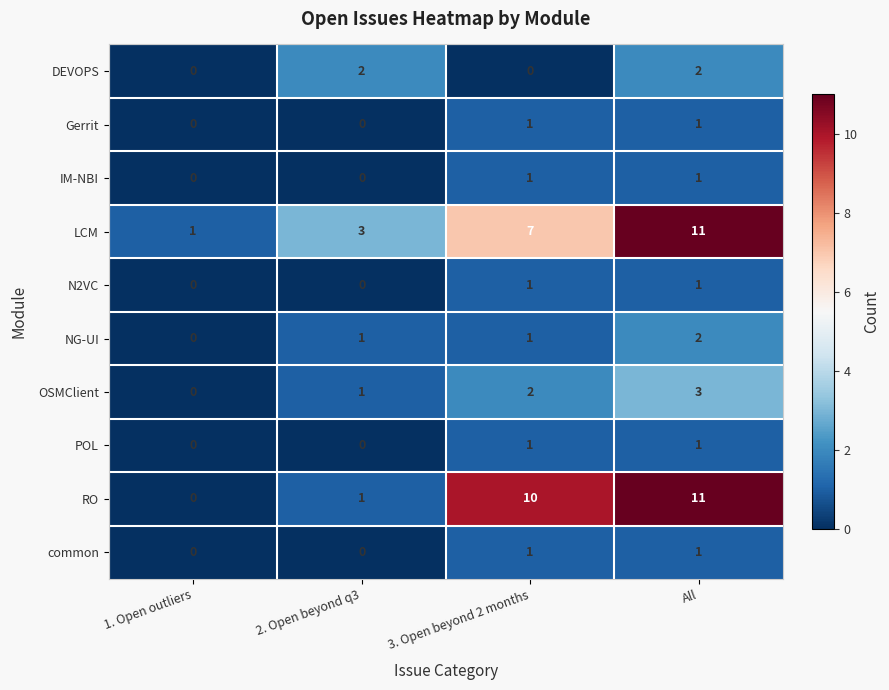

Is the value of RO at 3. Open beyond 2 months greater than the value of common at 2. Open beyond q3?

Yes